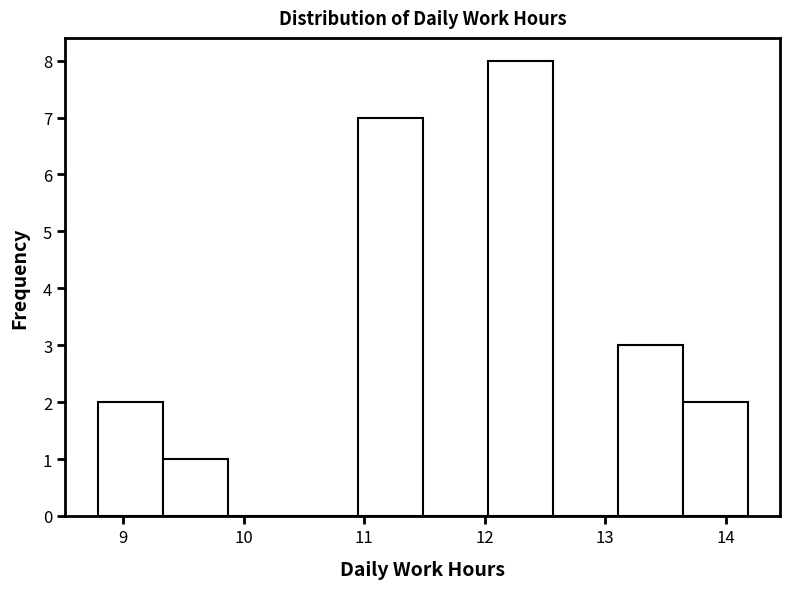

Which range on the x-axis has the tallest bar?

12.0 to 12.6